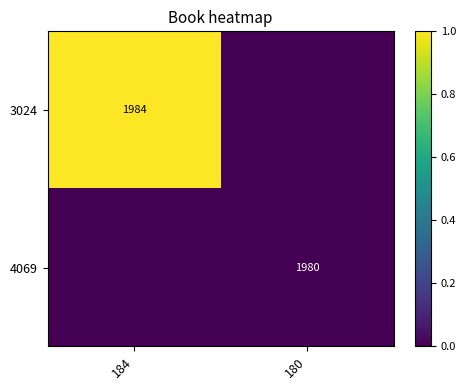

Which has a higher value, 180 or 184?

184